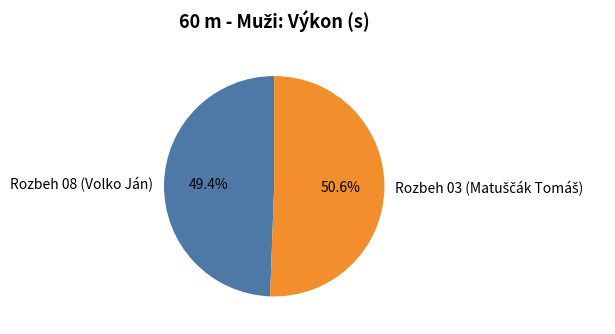

What is the smallest slice in the pie chart?

Rozbeh 08 (Volko Ján)